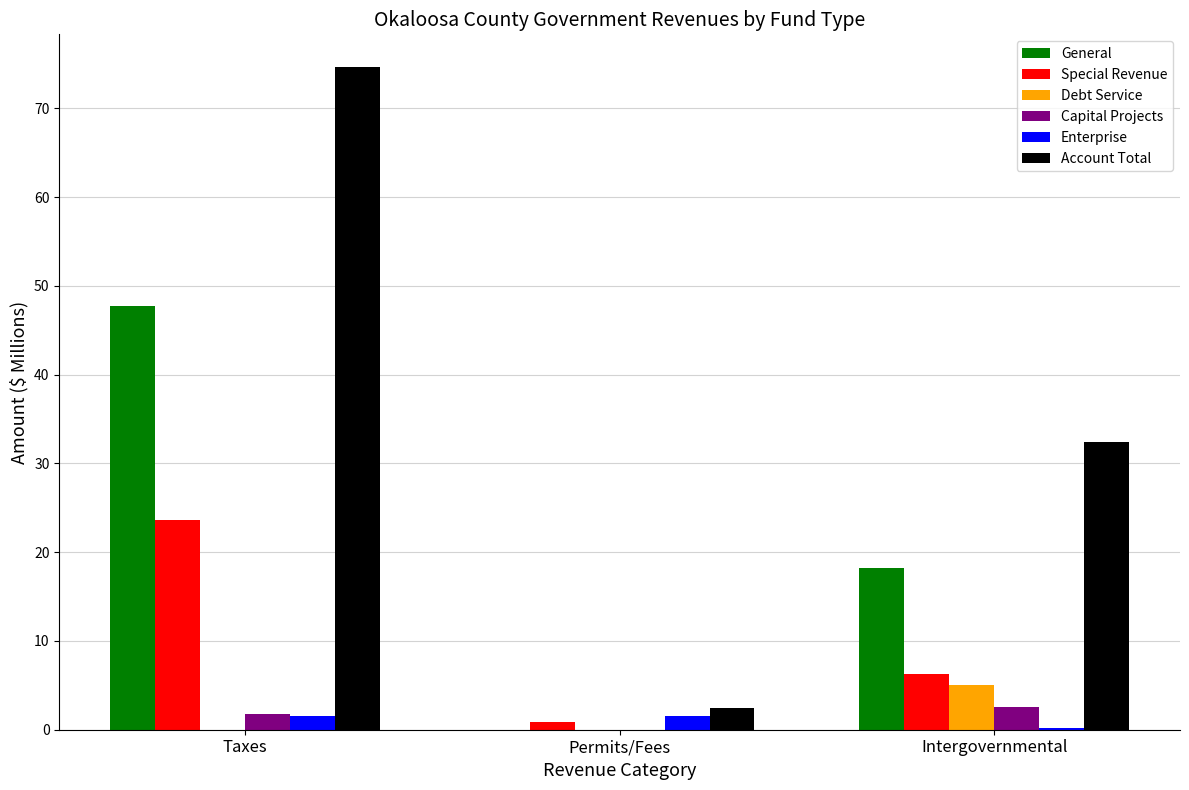

What are all the series names shown in the legend?

General, Special Revenue, Debt Service, Capital Projects, Enterprise, Account Total